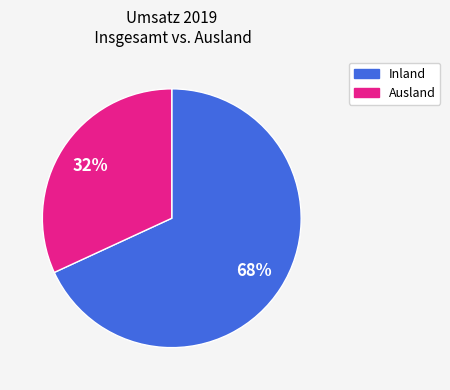

How many segments does this pie chart have?

2